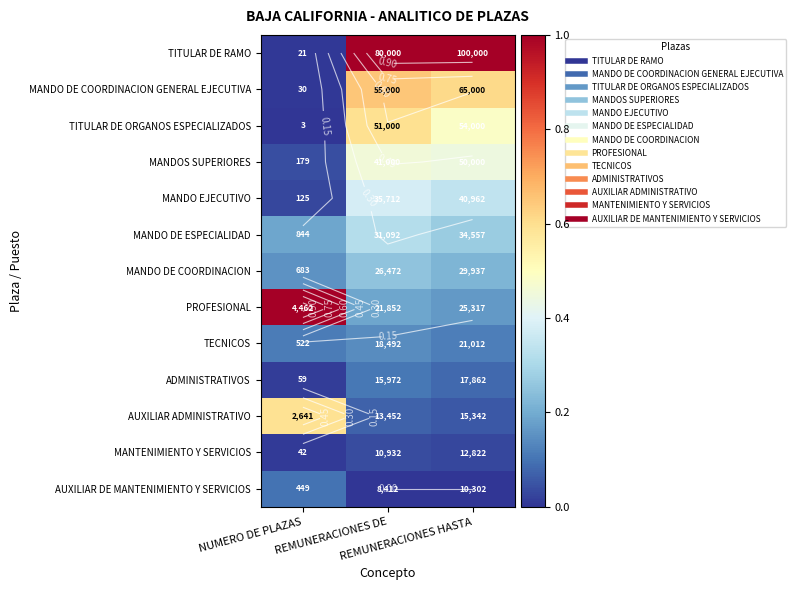

At which label does TITULAR DE RAMO reach its peak?

REMUNERACIONES HASTA